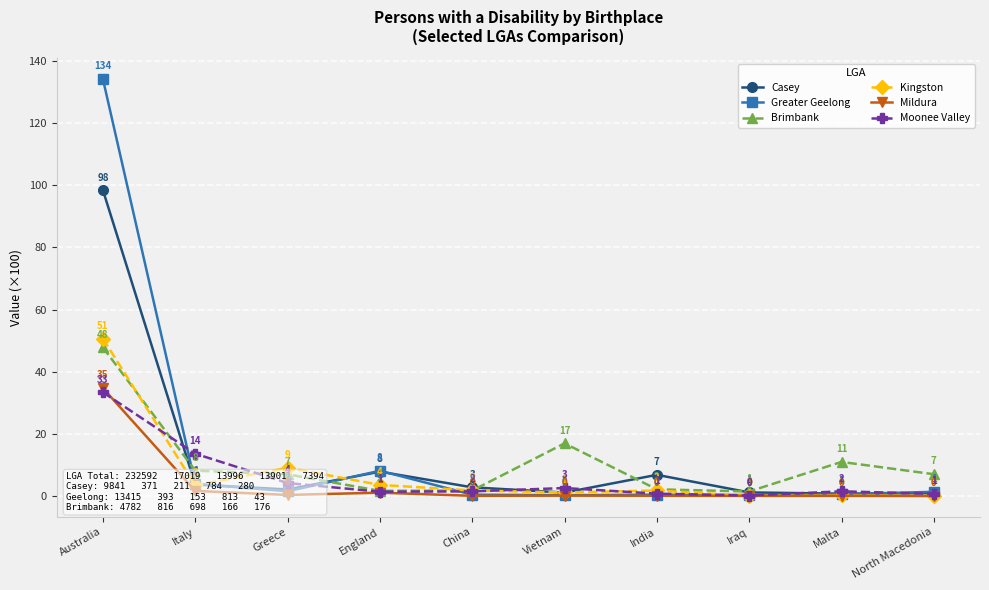

At which category does the chart reach its peak across all series?

Australia